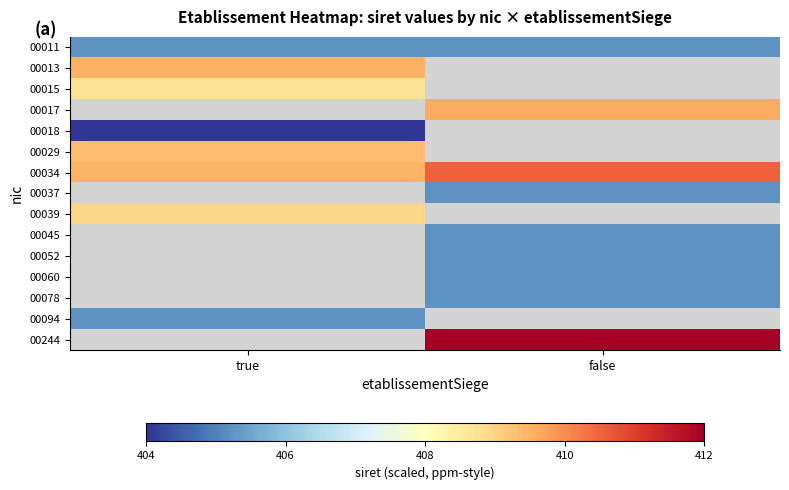

How many data points in 00037 are above 405?

1